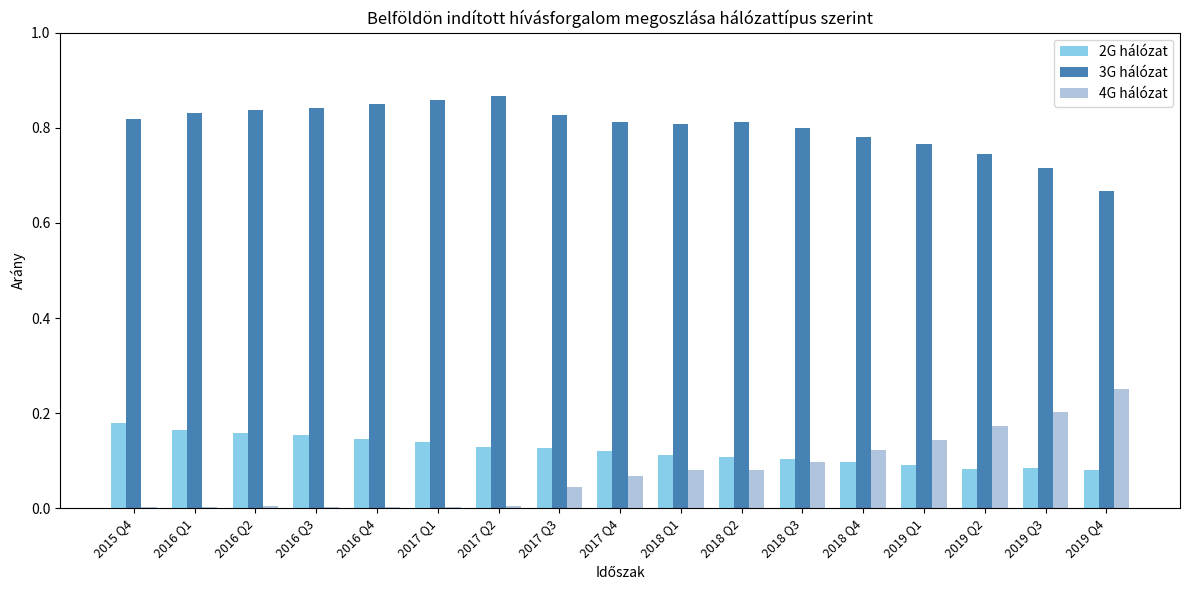

The value of 2G hálózat at 2018 Q2 is 0.1. True or false?

True